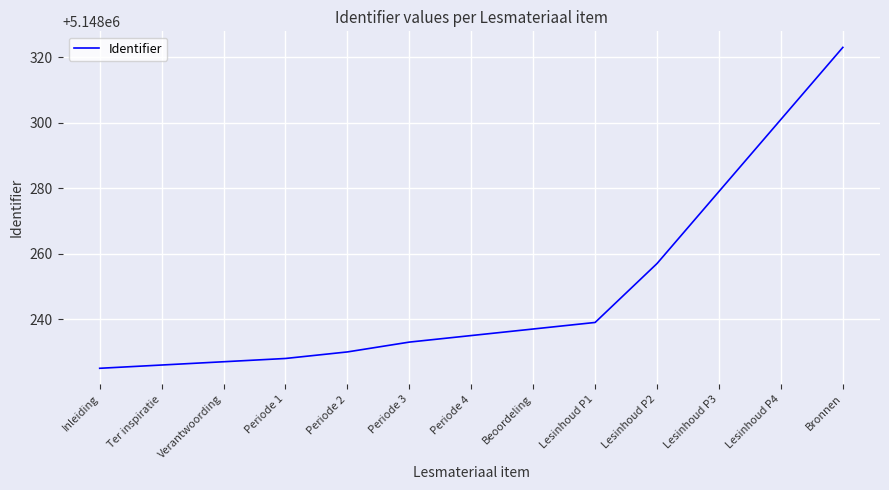

Which label corresponds to the largest value in the chart?

Bronnen